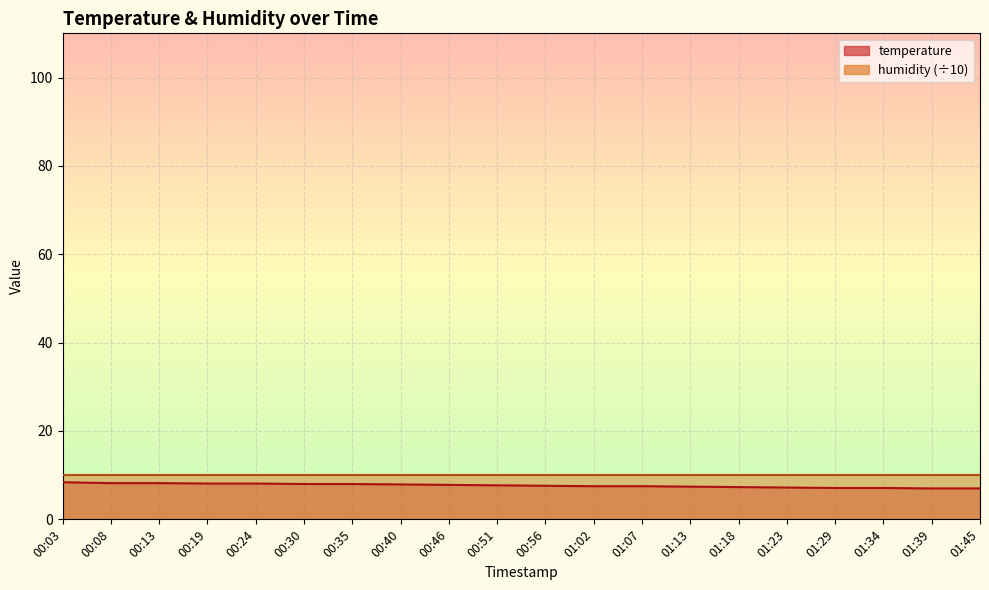

What is the ratio of the value at 01:29 to the value at 00:56?

0.9